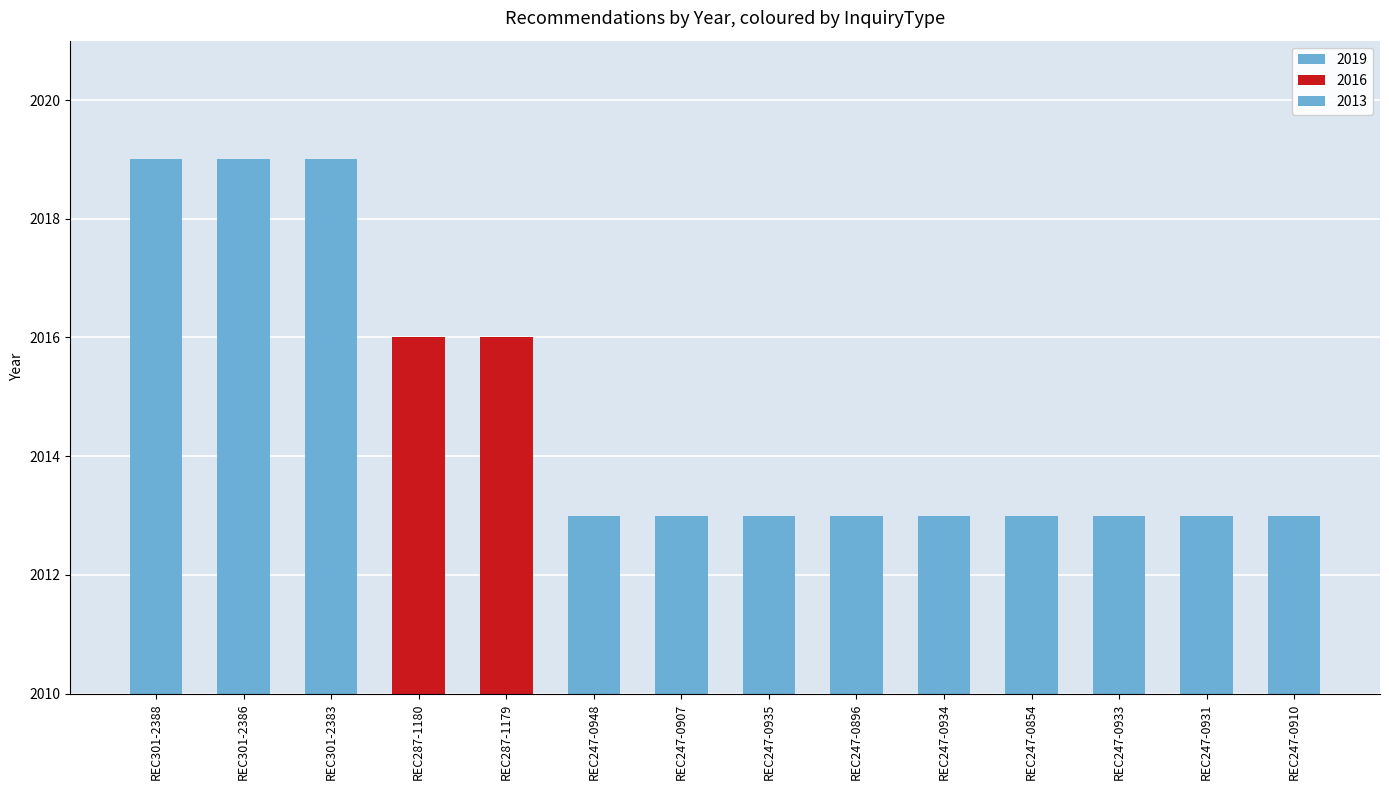

What is the difference between the maximum and minimum values?

6